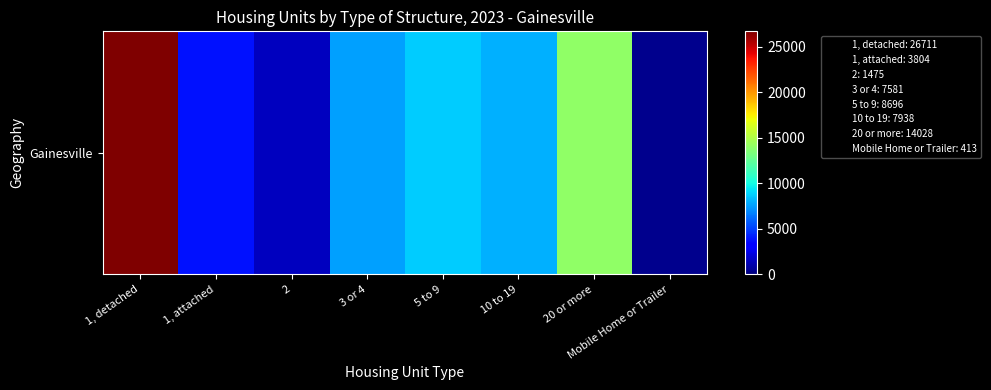

Reading left to right, list all the values displayed in this chart.

26711	3804	1475	7581	8696	7938	14028	413